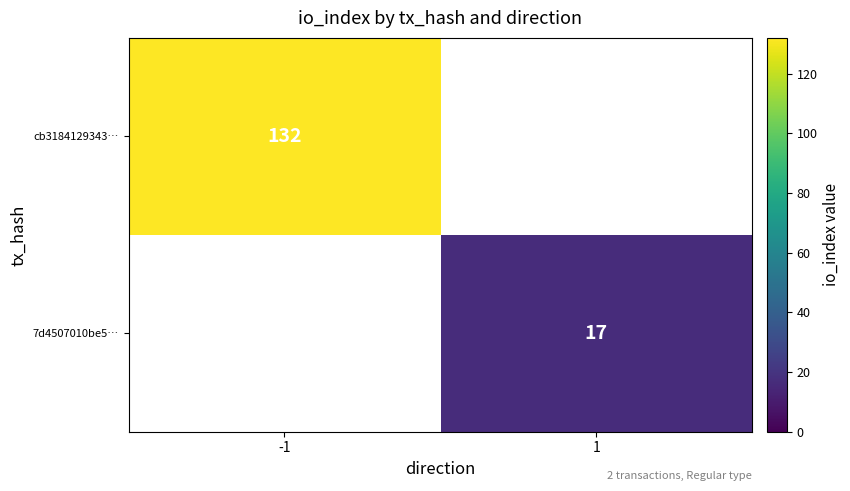

The cb3184129343… series shows 40 at -1. True or false?

False